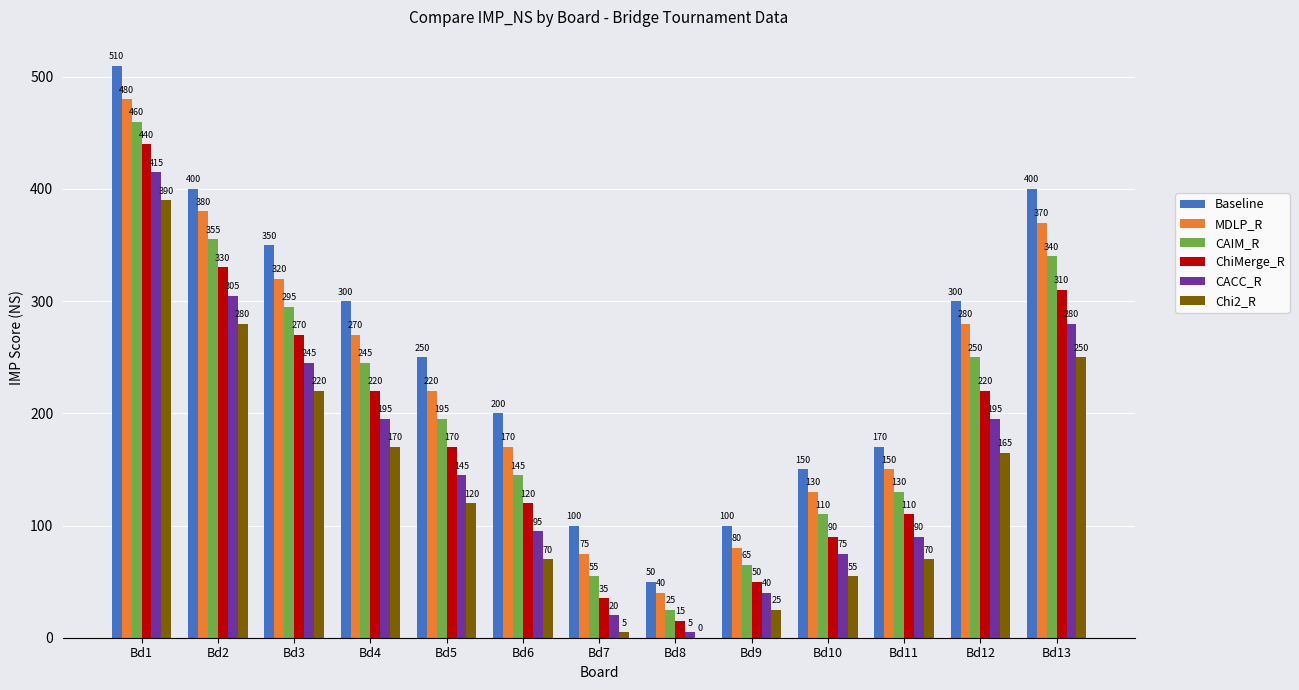

Count the number of data series in this chart.

6